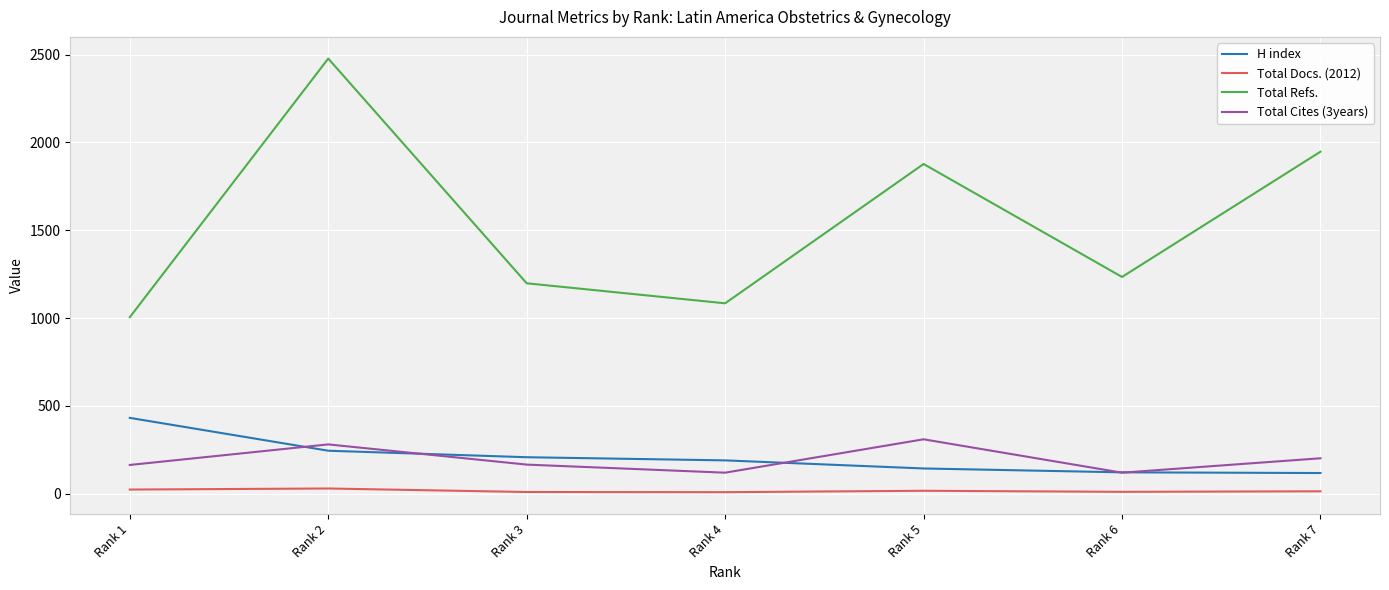

What is the difference between the maximum and minimum values in the Total Docs. (2012) series?

21